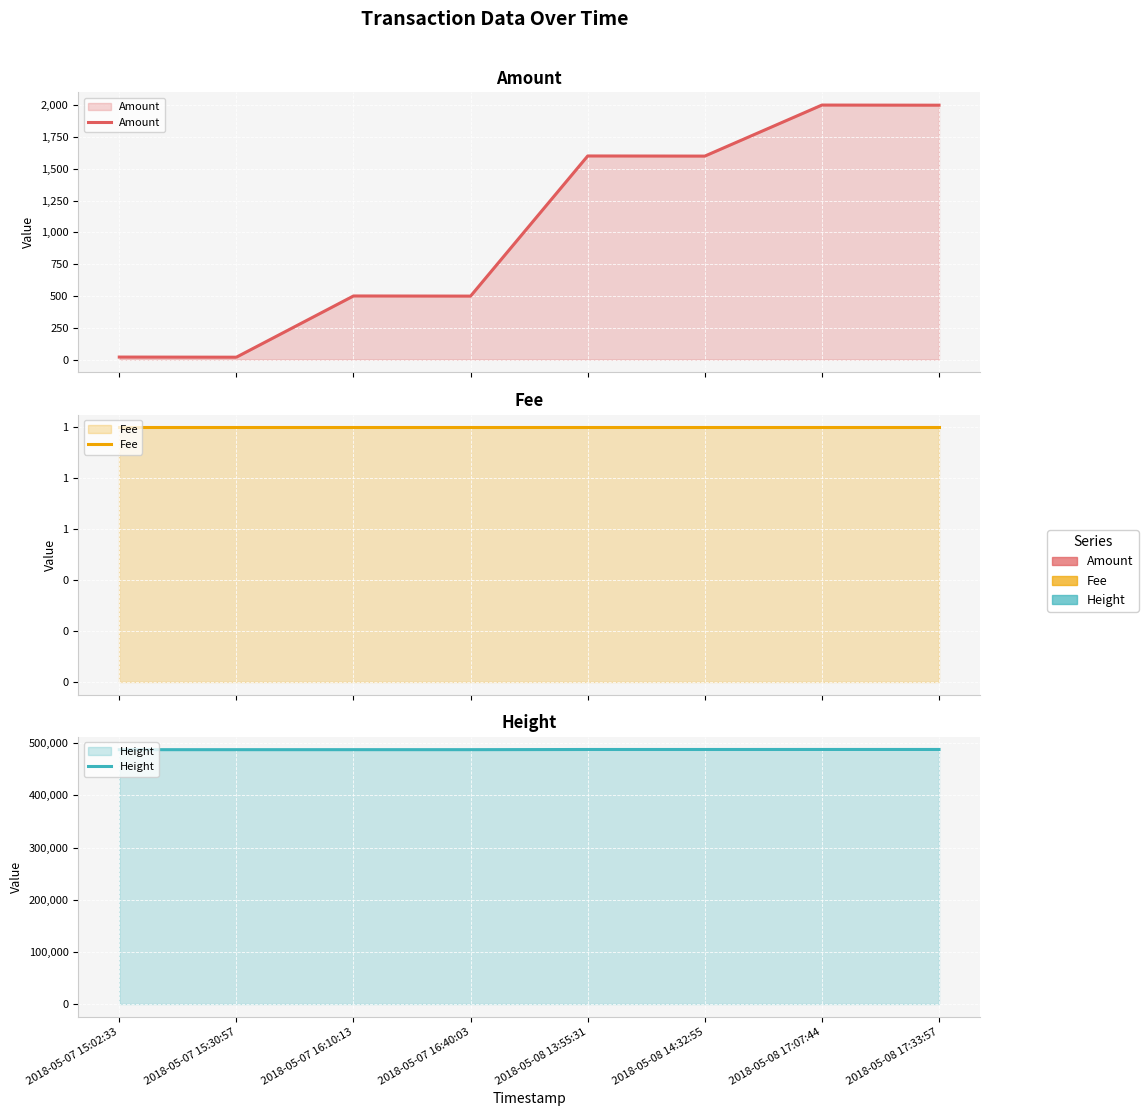

What is the label of the 8th point from the right?

2018-05-07 15:02:33